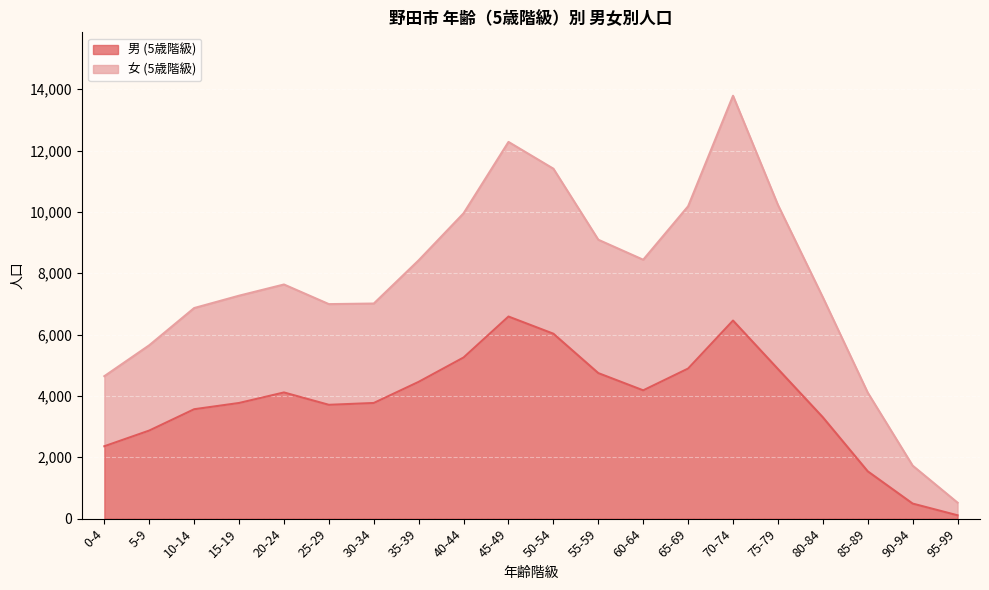

What is the difference between the maximum and minimum values in the 女 (5歳階級) series?

13266